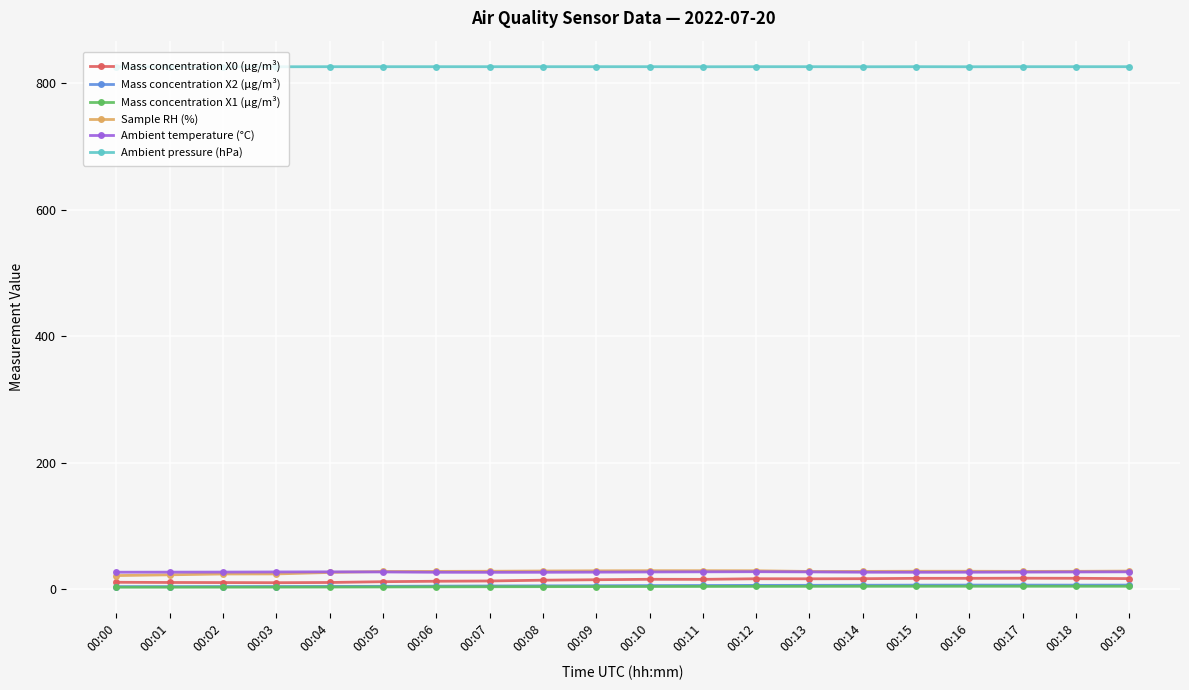

True or false: Ambient pressure (hPa) and Mass concentration X0 (μg/m³) intersect in this chart.

False